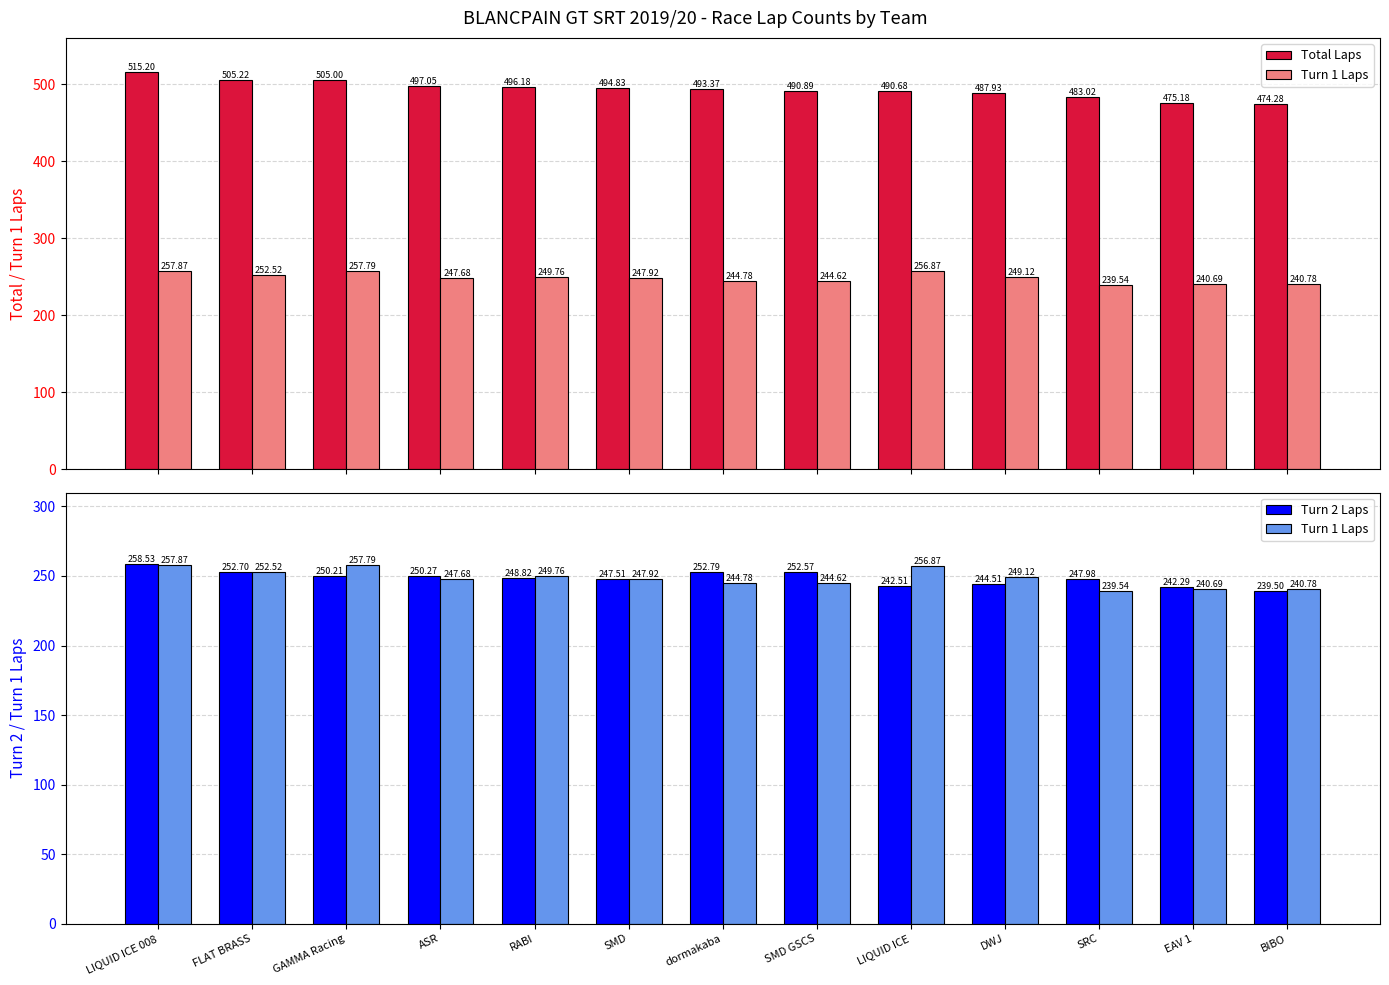

At which label does Turn 2 Laps reach its peak?

LIQUID ICE 008